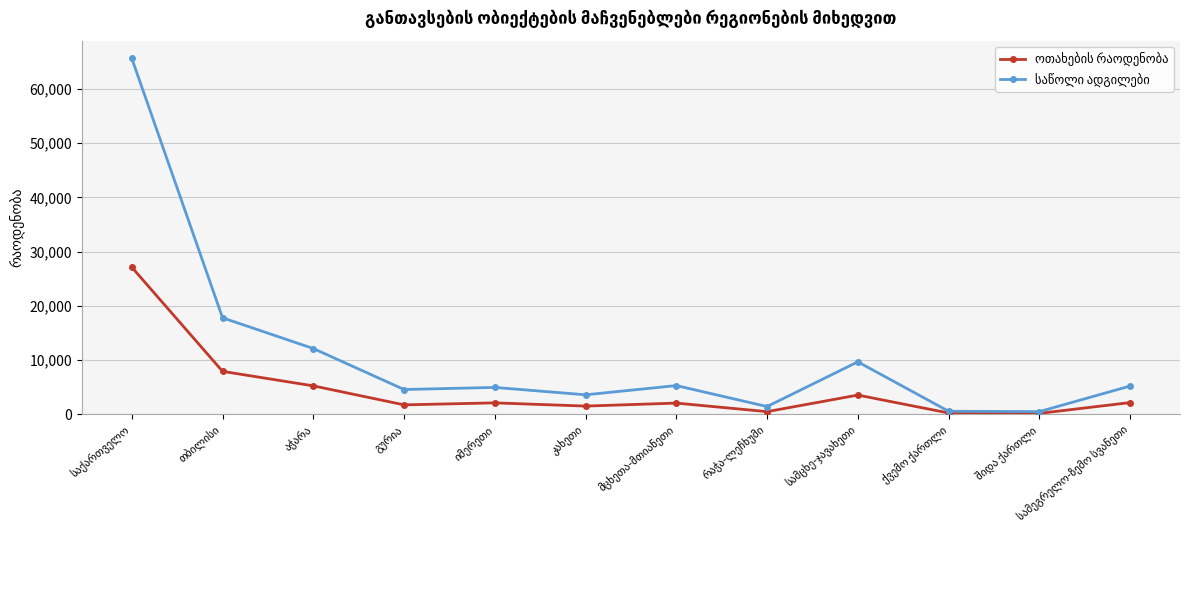

At how many categories does at least one series exceed 11022?

3